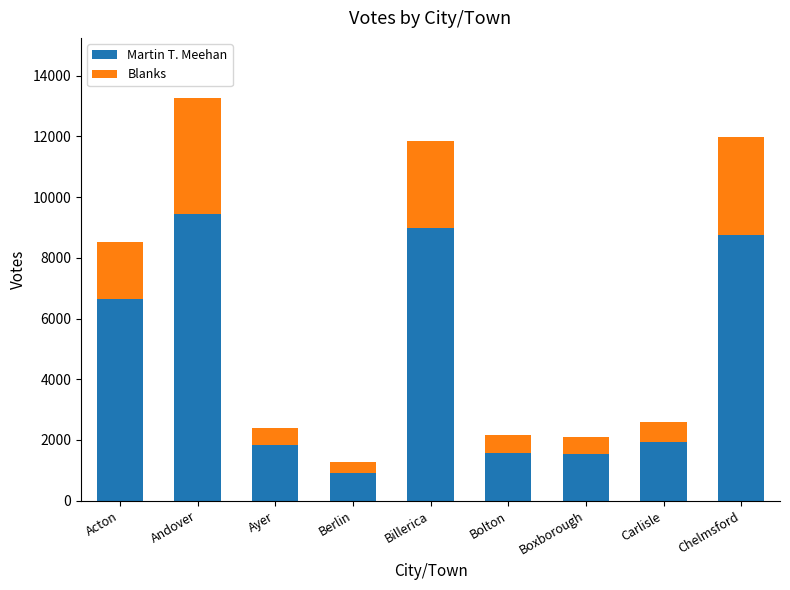

How many bars are there in total?

9